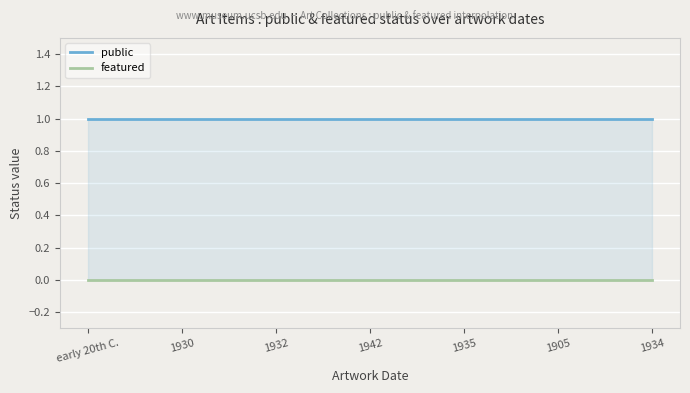

What is the label of the 5th point from the right?

1932